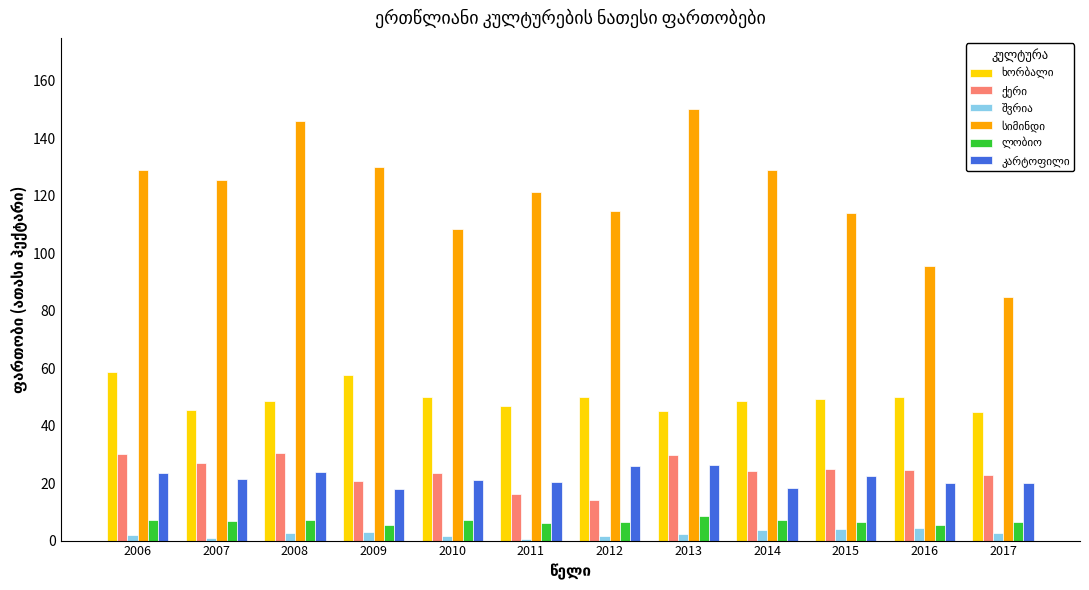

At how many categories does at least one series exceed 37?

12